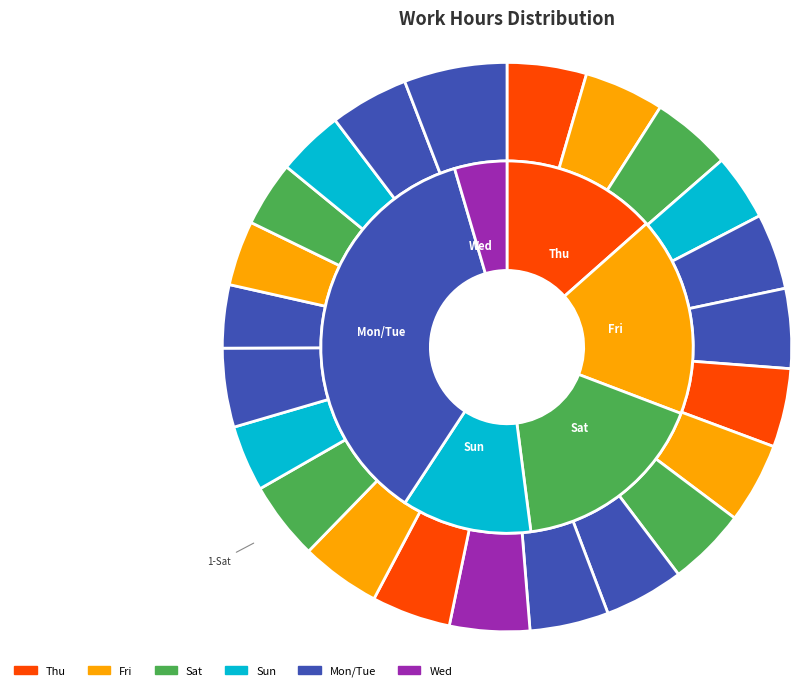

What percentage is NOT represented by 17-Fri?

95.5%